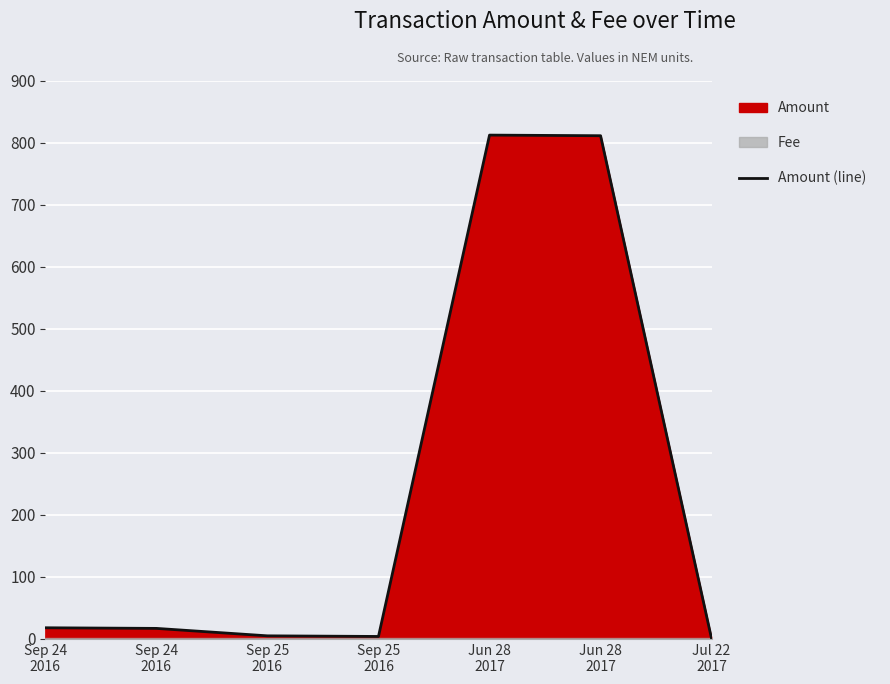

What is the label of the 7th point from the right?

Sep 24
2016